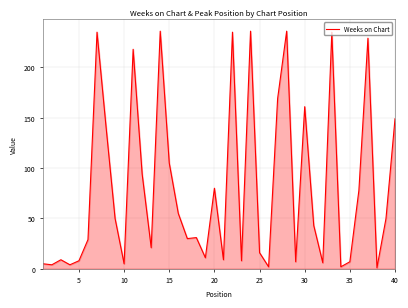

What is the difference between the maximum and minimum values?

235